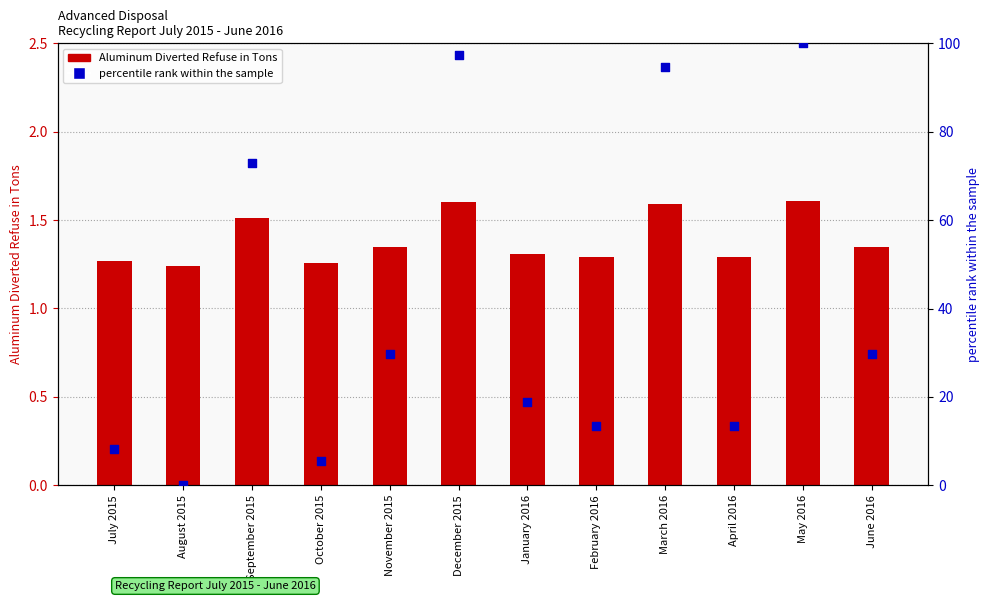

Which series contains the lowest Y value?

percentile rank within the sample